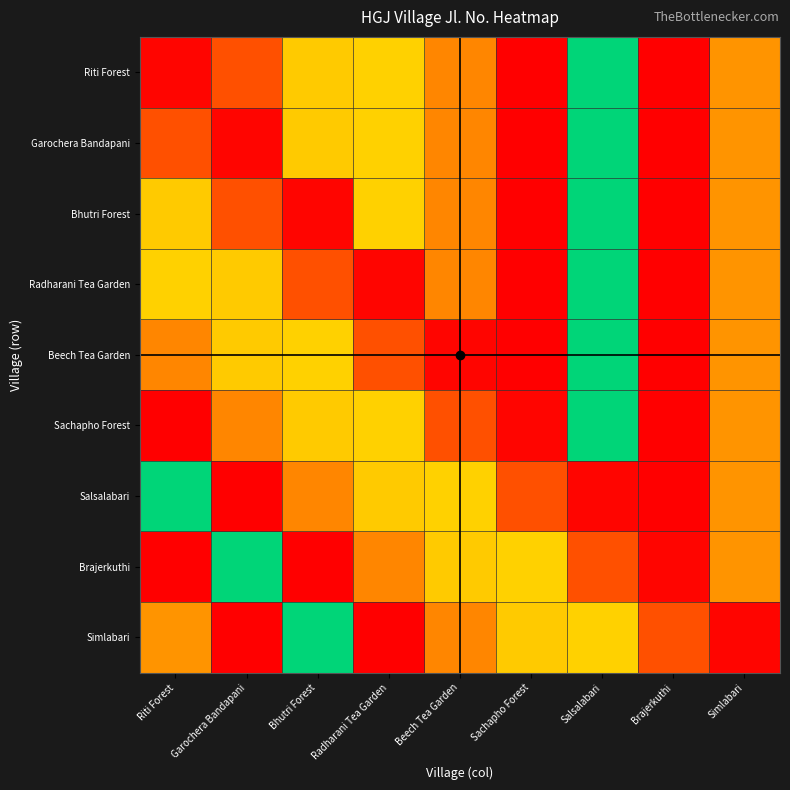

What is the sum of the Radharani Tea Garden values at Riti Forest and Salsalabari?

105